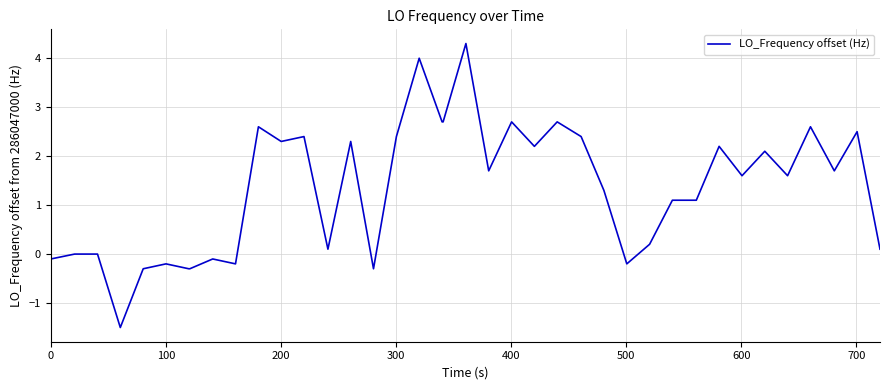

What is the difference between the maximum and minimum values?

5.8